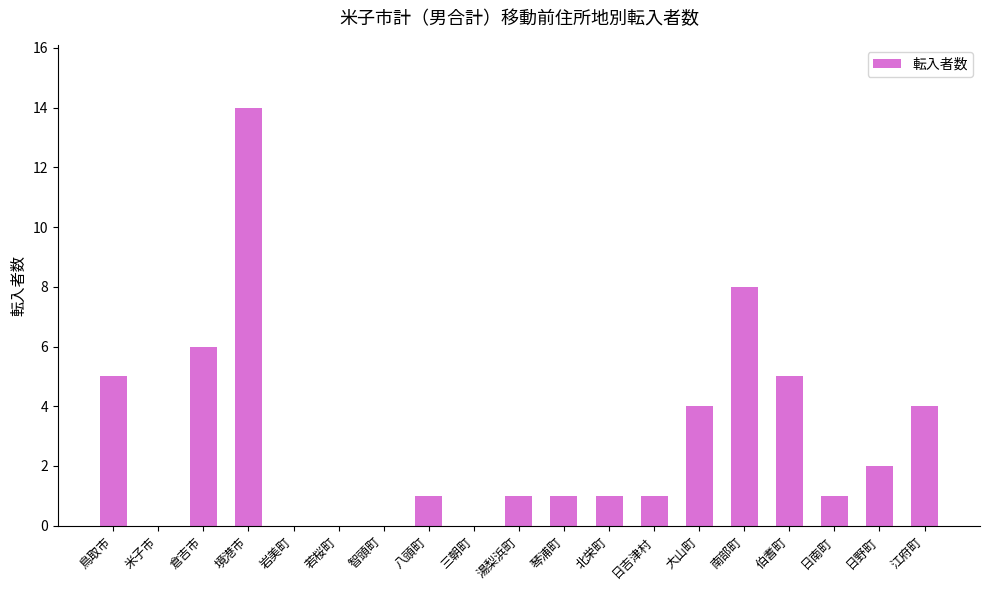

Read the value at 江府町.

4